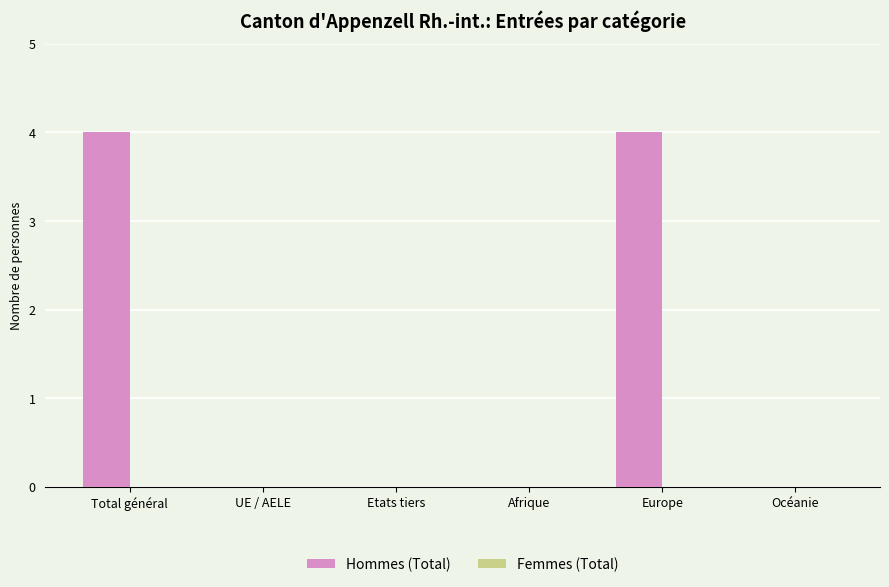

Between Total général and Afrique, which is larger?

Total général